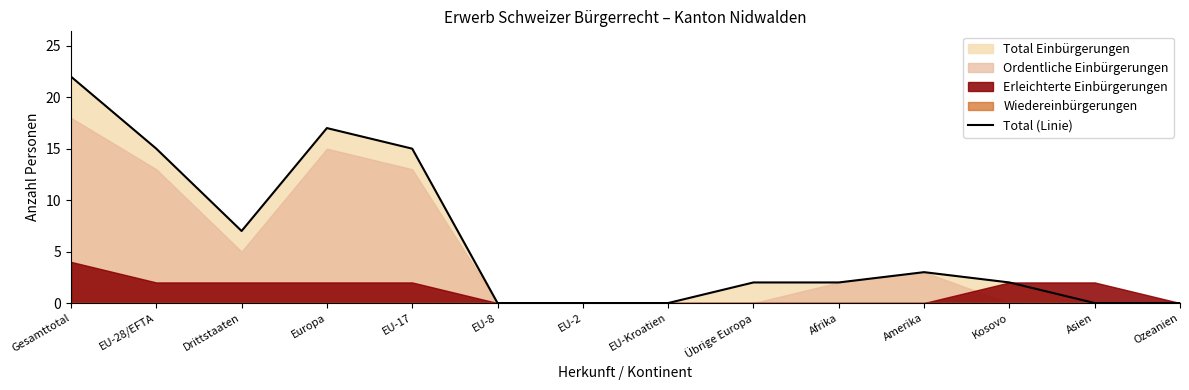

Where does the data first go above 2?

Gesamttotal